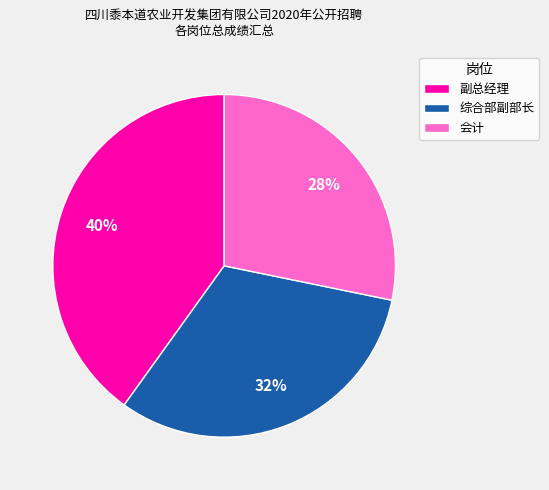

To the nearest percent, what is the combined percentage of 会计 and 副总经理?

68%